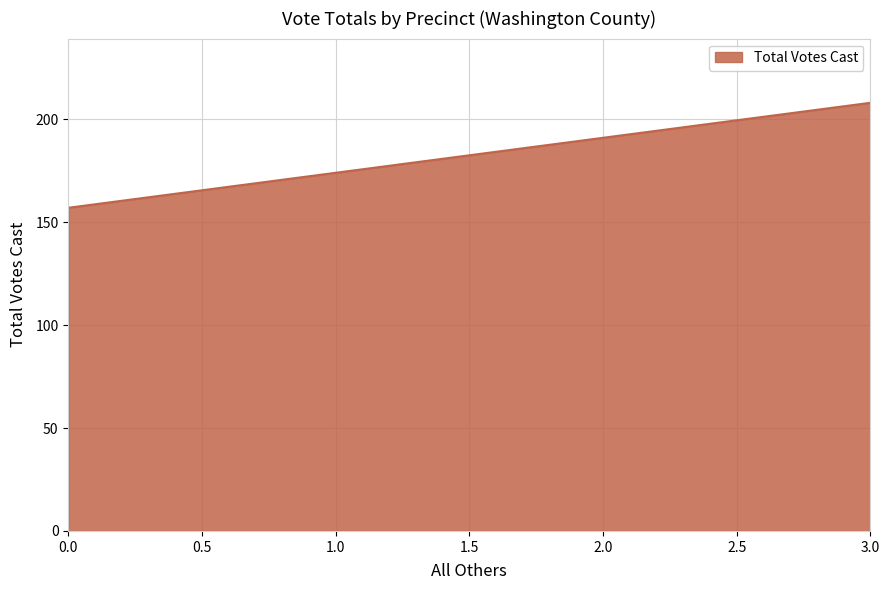

How many categories are shown in the chart?

3